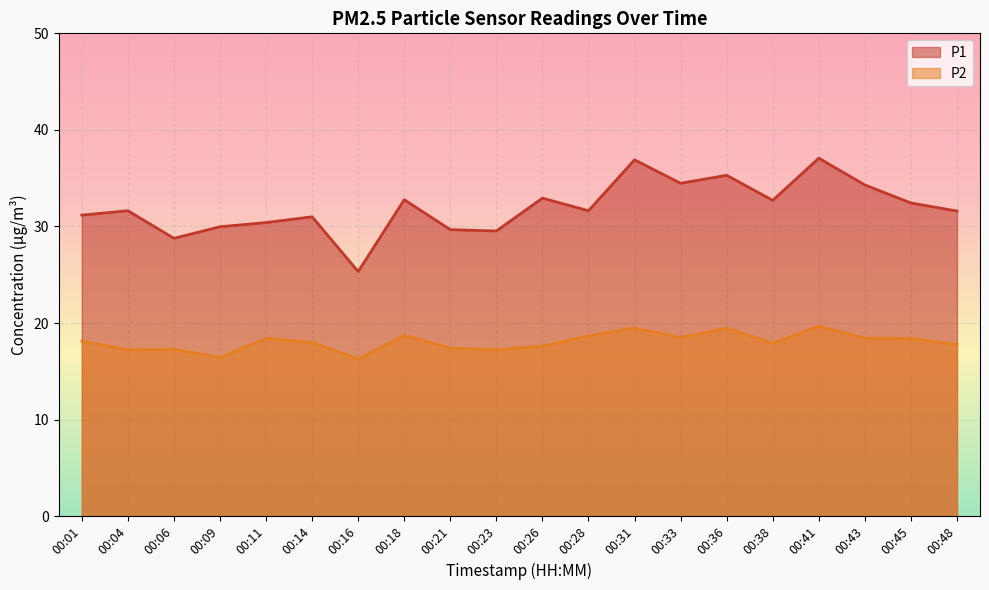

Between 00:01 and 00:28, which is larger?

00:28